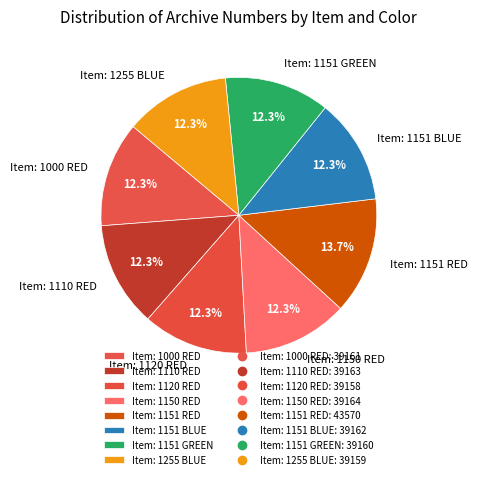

Does Item: 1110 RED account for over 50% of the chart?

No